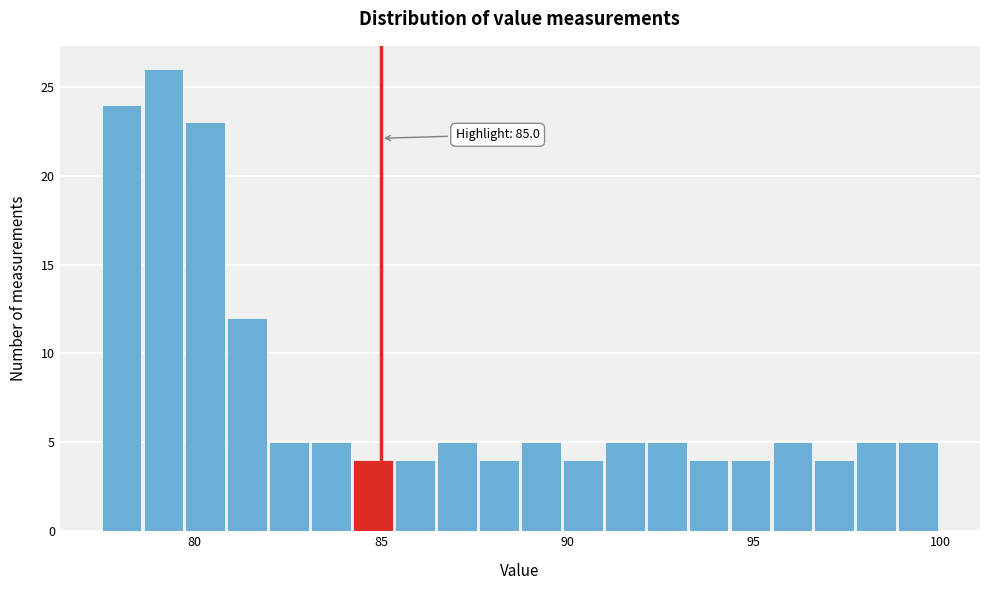

Around what value on the x-axis is the tallest bar? Give the approximate position of its centre, as read against the axis.

79.0